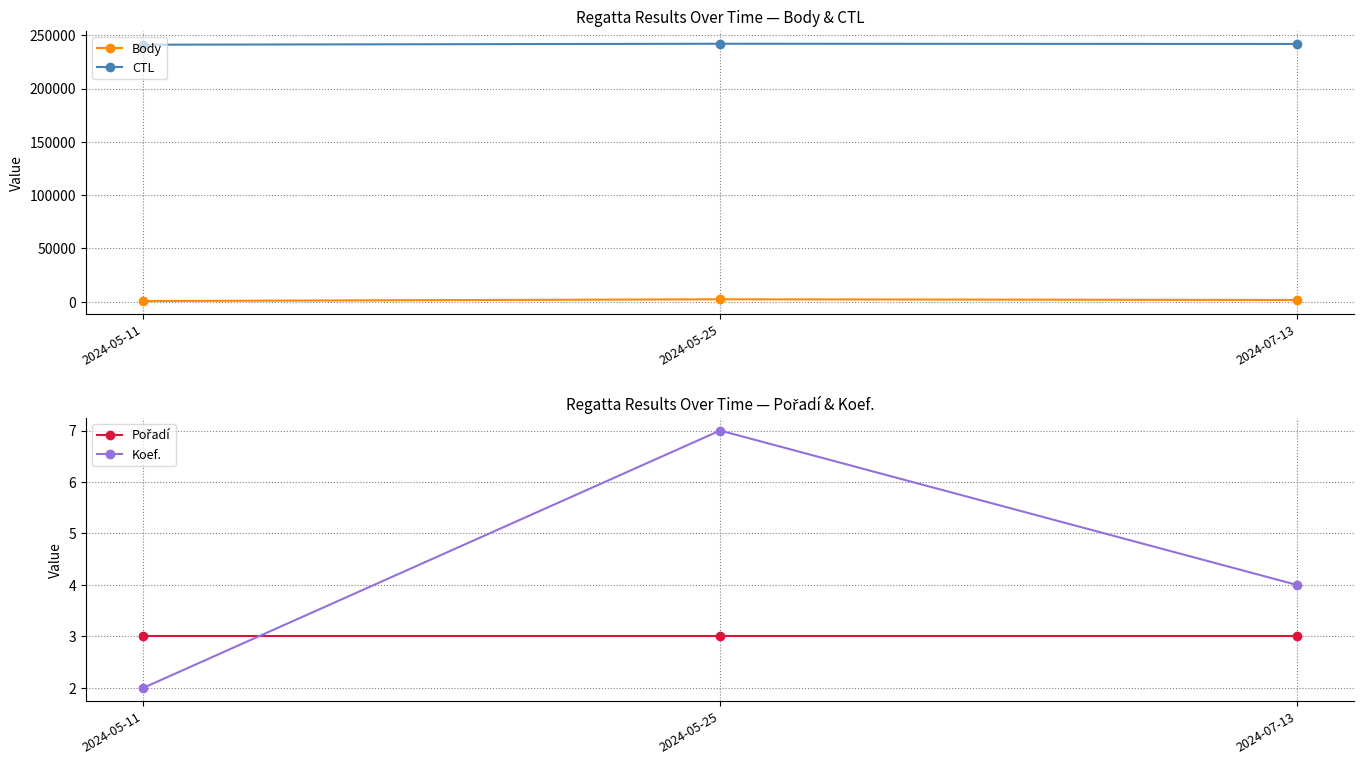

Reading left to right, extract all data points from this chart.

Body: 646	2260	1608
CTL: 241110	242003	241805
Pořadí: 3	3	3
Koef.: 2	7	4